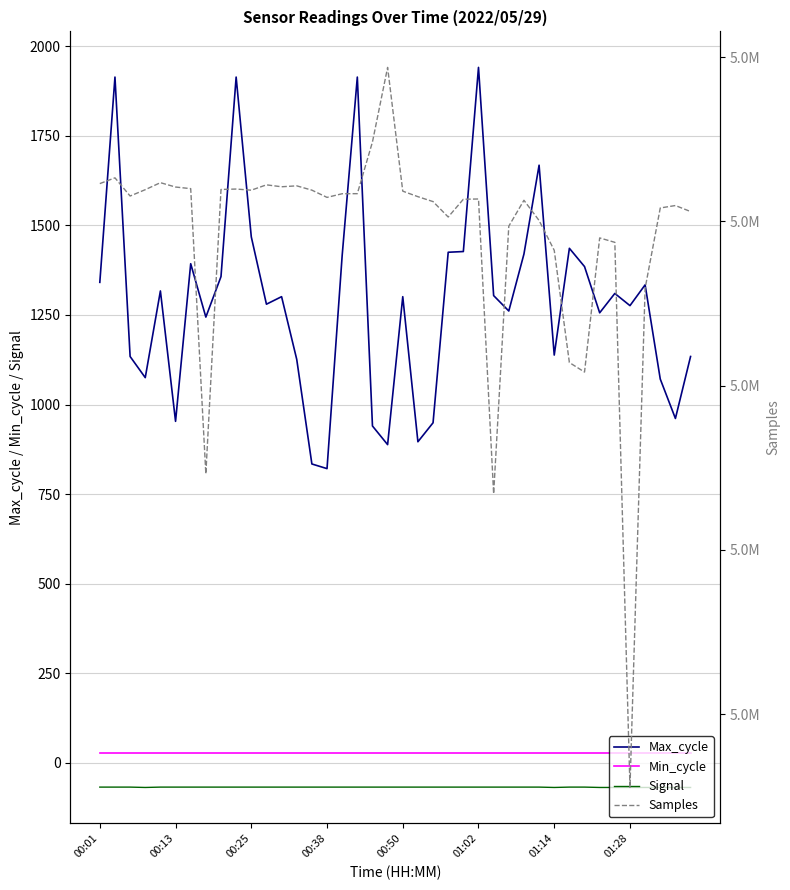

Is it true that Signal equals -69 at 01:14?

True